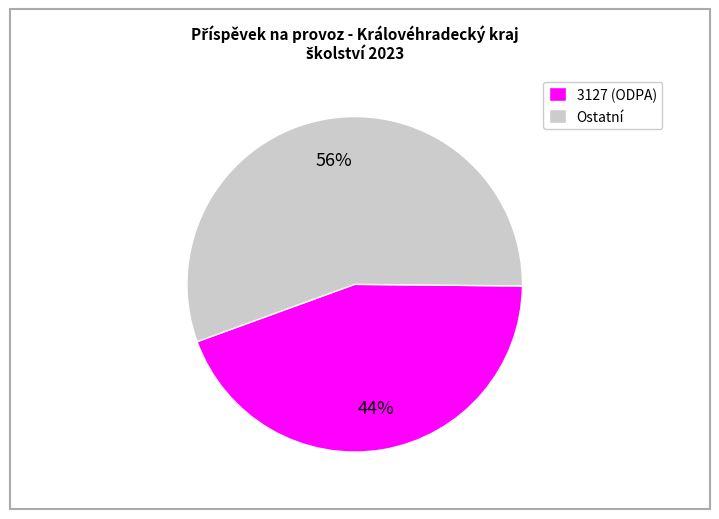

Is it true that Ostatní is 56% of the pie?

True